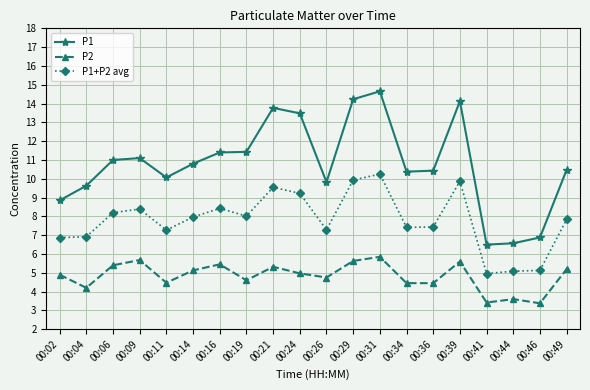

How many distinct data groups are displayed?

3